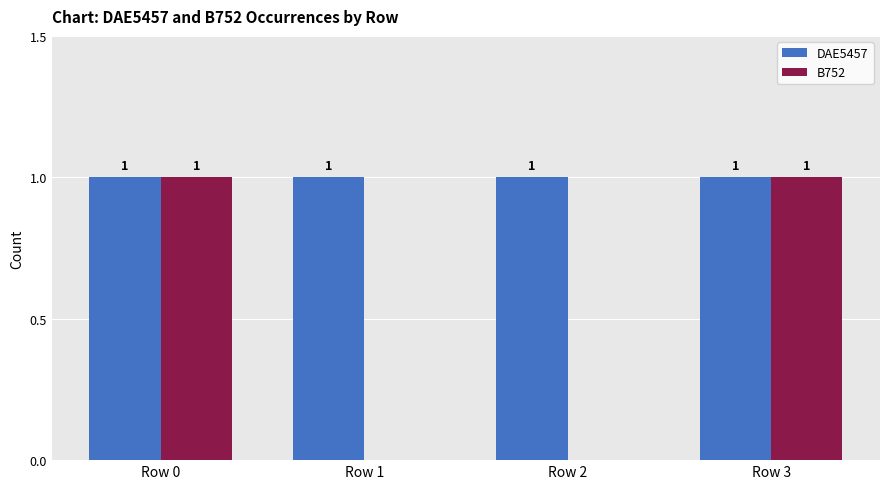

What are all the series names shown in the legend?

DAE5457, B752